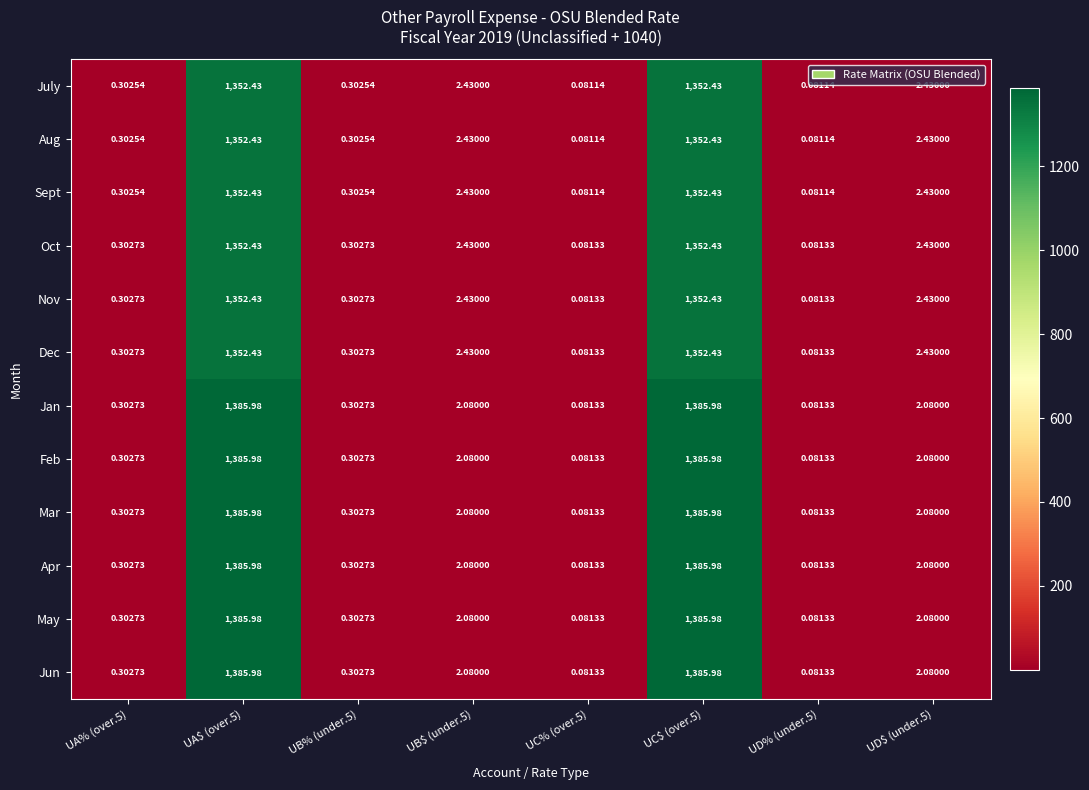

Is the value of Sept at UC% (over.5) greater than the value of Feb at UD% (under.5)?

No